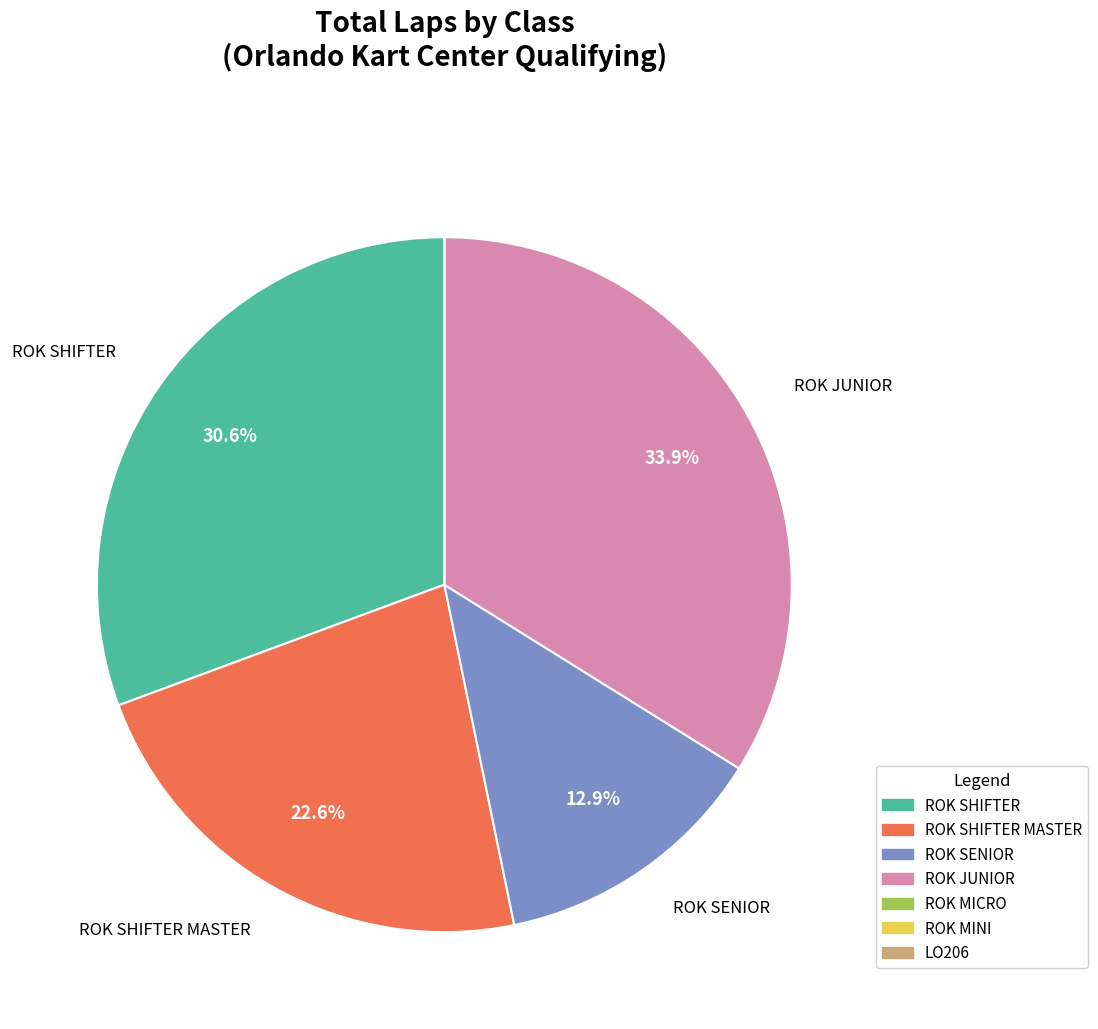

Is there any slice that represents more than half of the pie?

No